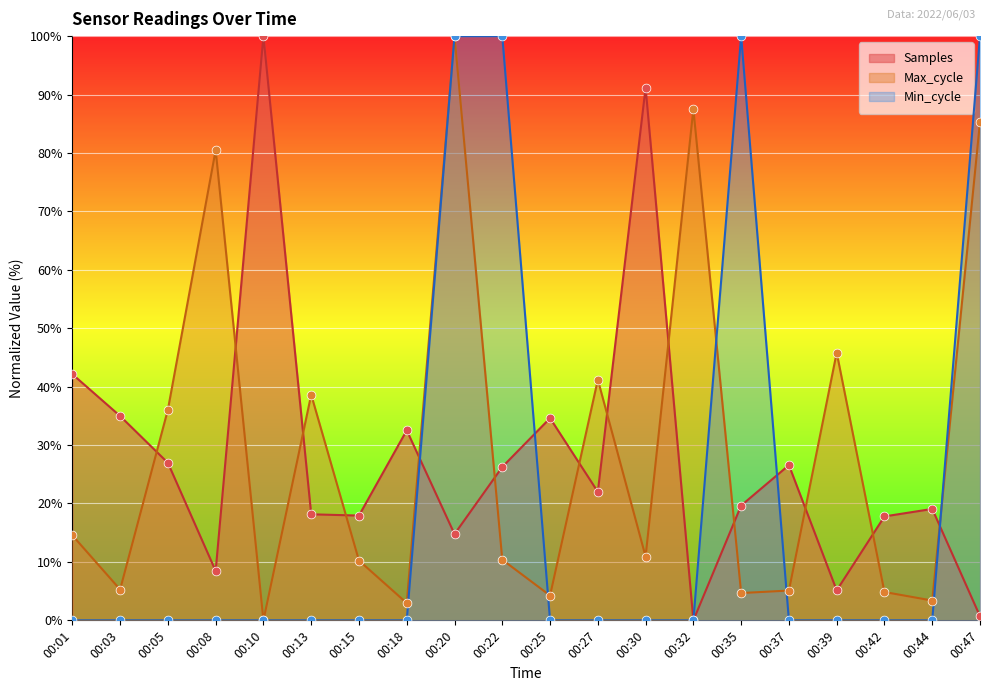

Which series has the largest total across all categories?

Max_cycle